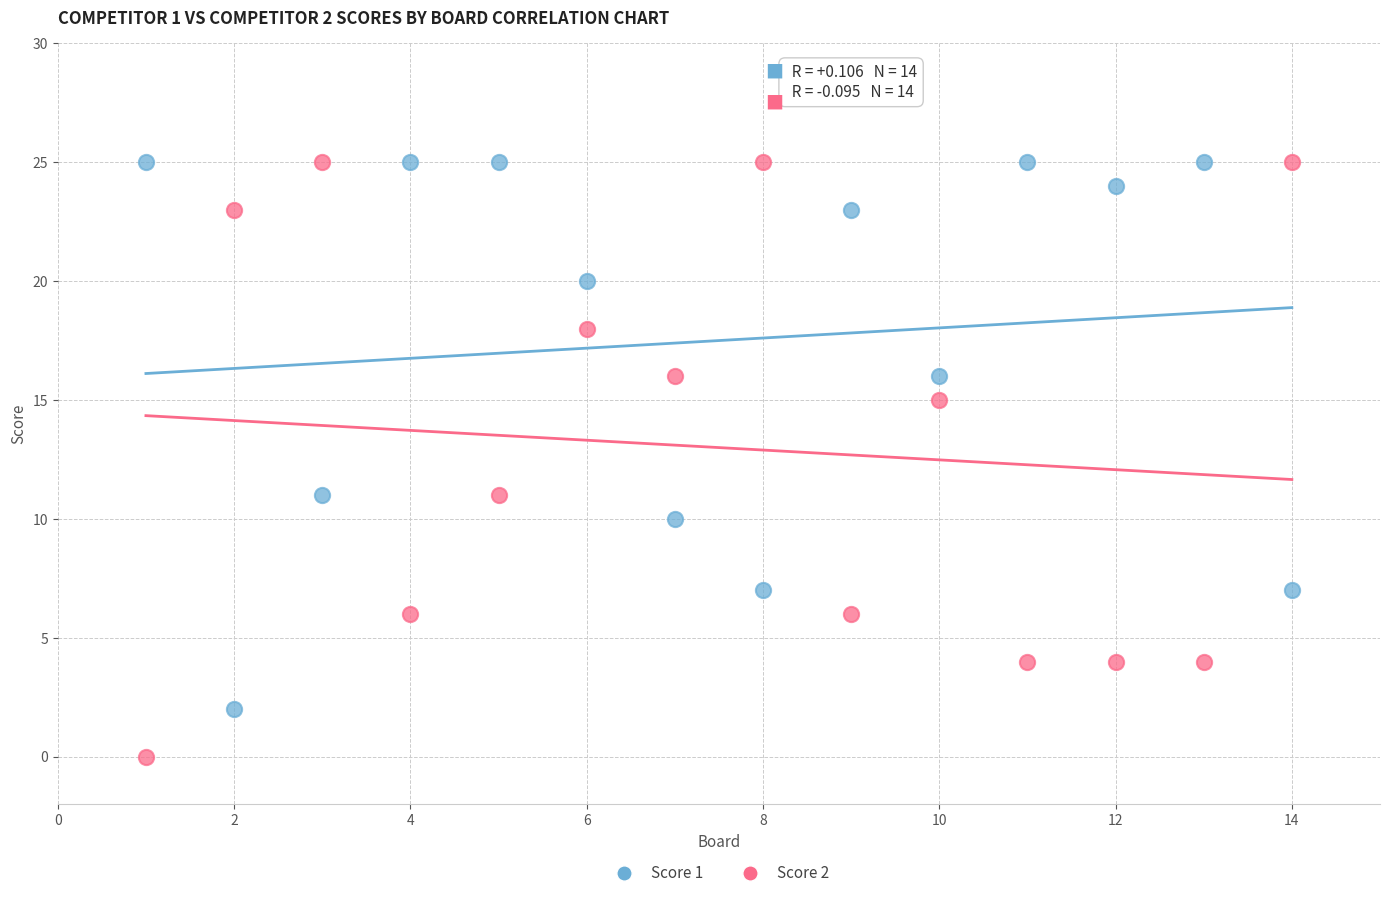

Which series reaches the minimum Y coordinate?

Score 2